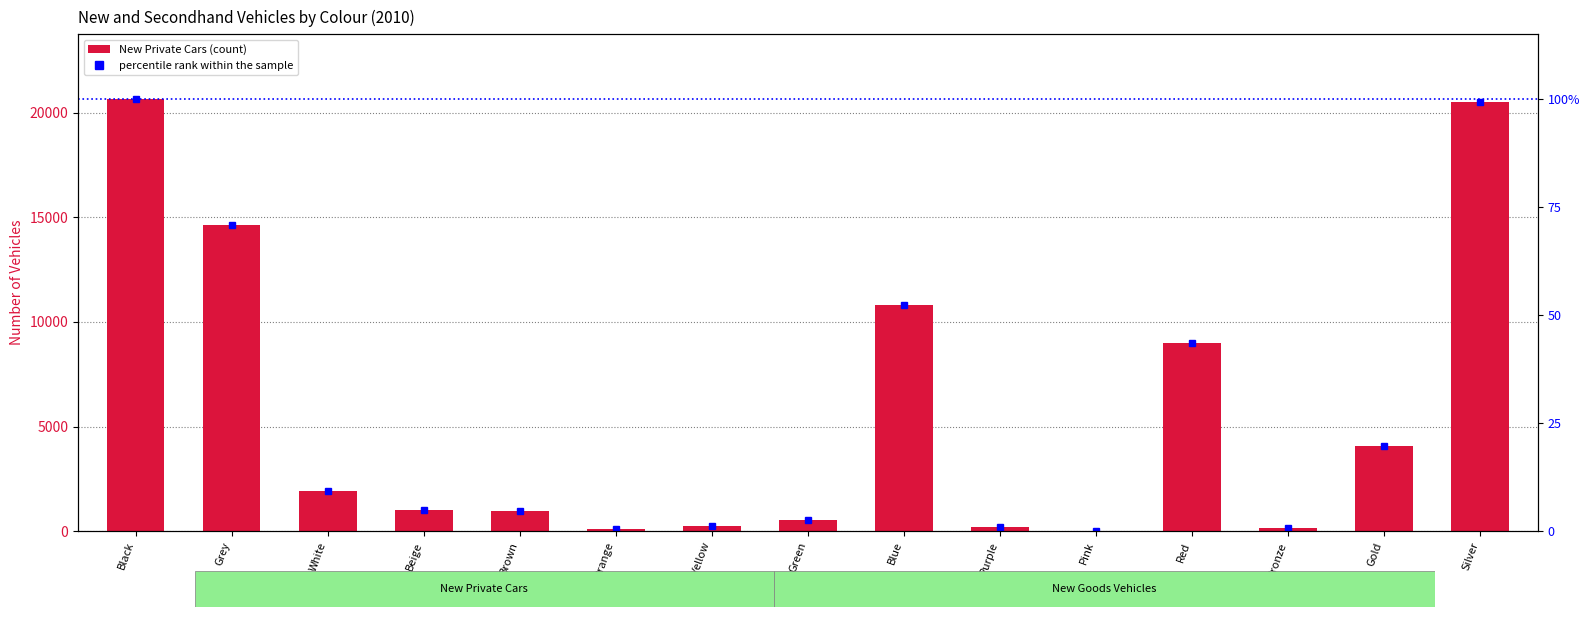

At how many categories does at least one series exceed 1731?

7